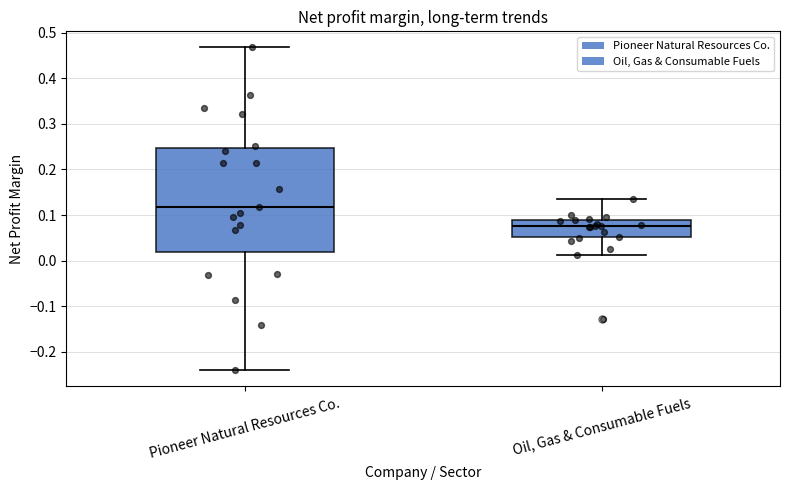

Comparing the boxes themselves (not the whiskers), which one is the tallest?

Pioneer Natural Resources Co.